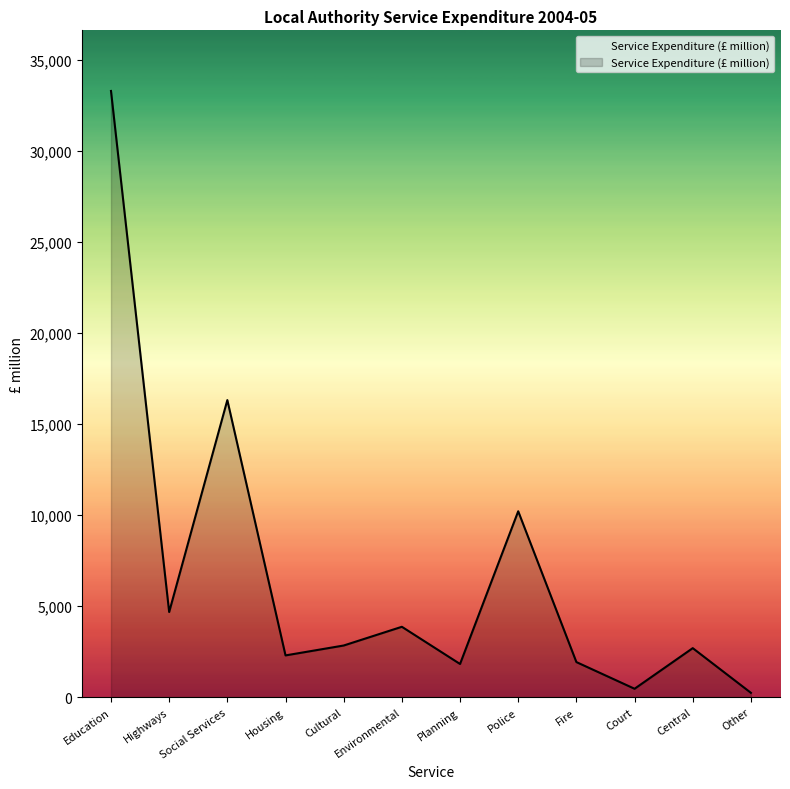

Is it true that the value at Education is 33281.2?

True